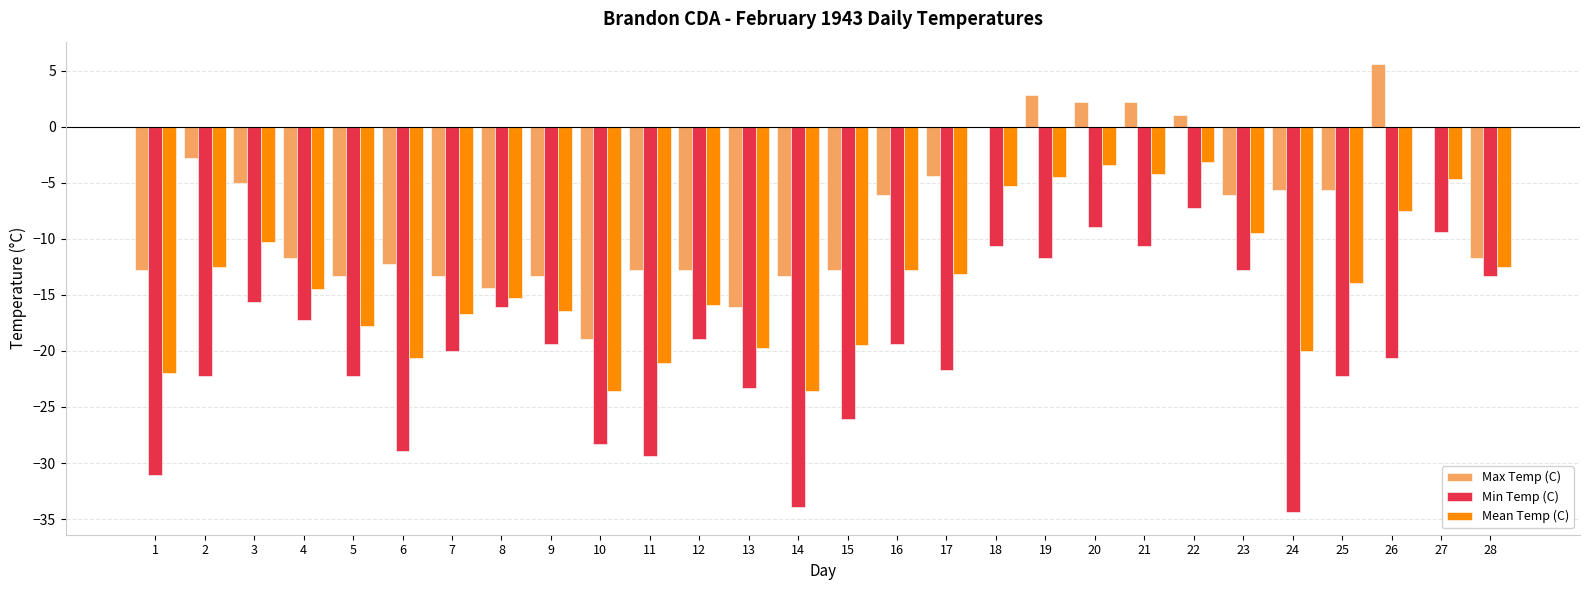

Reading right to left, what are all the values shown in this chart?

Max Temp (C): -11.7	0.0	5.6	-5.6	-5.6	-6.1	1.1	2.2	2.2	2.8	0.0	-4.4	-6.1	-12.8	-13.3	-16.1	-12.8	-12.8	-18.9	-13.3	-14.4	-13.3	-12.2	-13.3	-11.7	-5.0	-2.8	-12.8
Min Temp (C): -13.3	-9.4	-20.6	-22.2	-34.4	-12.8	-7.2	-10.6	-8.9	-11.7	-10.6	-21.7	-19.4	-26.1	-33.9	-23.3	-18.9	-29.4	-28.3	-19.4	-16.1	-20.0	-28.9	-22.2	-17.2	-15.6	-22.2	-31.1
Mean Temp (C): -12.5	-4.7	-7.5	-13.9	-20.0	-9.5	-3.1	-4.2	-3.4	-4.5	-5.3	-13.1	-12.8	-19.5	-23.6	-19.7	-15.9	-21.1	-23.6	-16.4	-15.3	-16.7	-20.6	-17.8	-14.5	-10.3	-12.5	-22.0